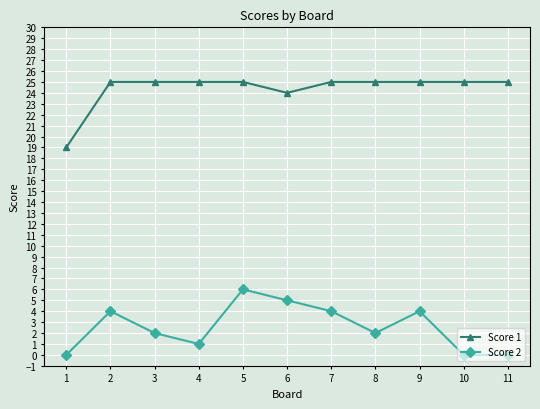

Rank the series at 11 from highest to lowest value.

Score 1, Score 2